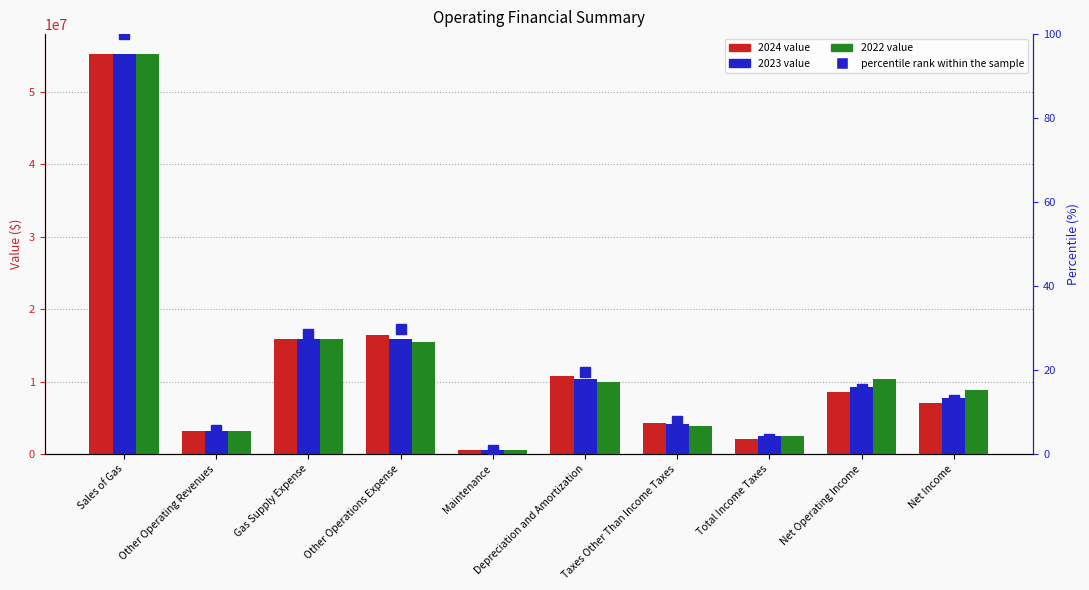

Reading right to left, transcribe all the data shown in this chart.

Net Income=12.7	Net Operating Income=15.5	Total Income Taxes=3.6	Taxes Other Than Income Taxes=7.8	Depreciation and Amortization=19.5	Maintenance=1.0	Other Operations Expense=29.7	Gas Supply Expense=28.6	Other Operating Revenues=5.8	Sales of Gas=100.0